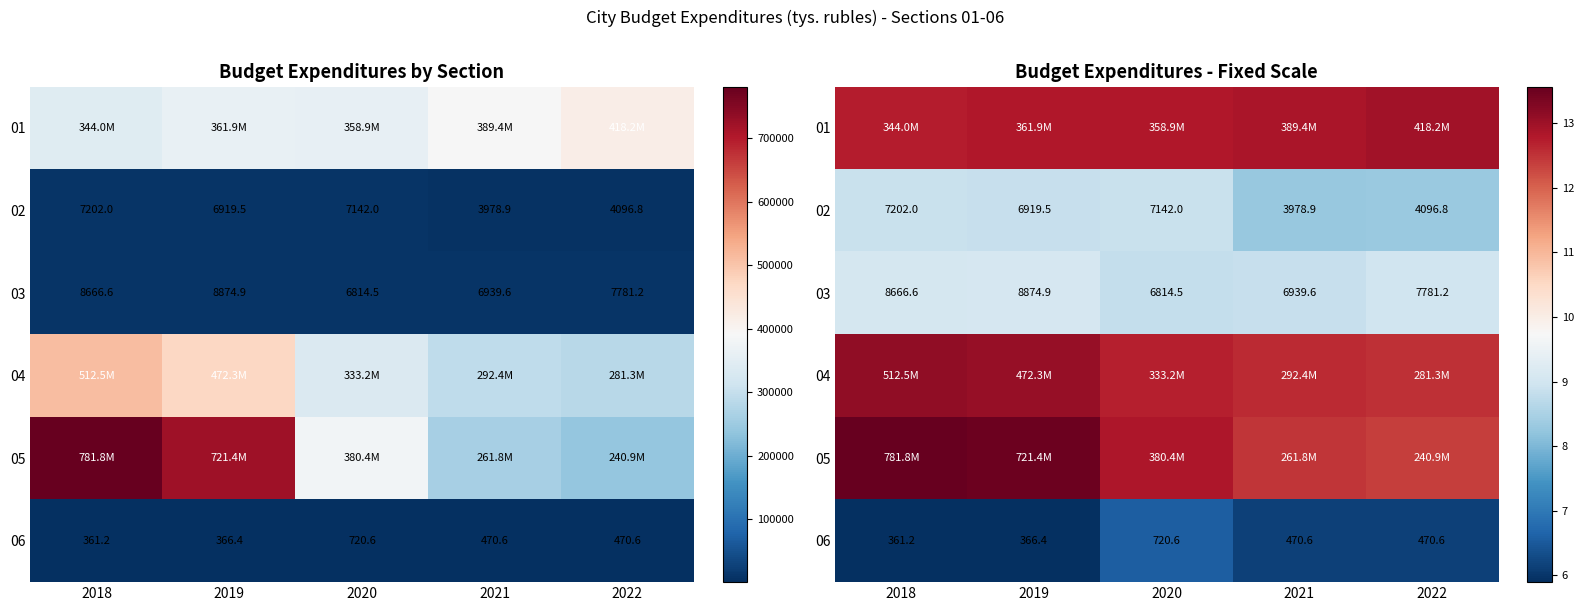

At which category is the sum across all series the highest?

2018